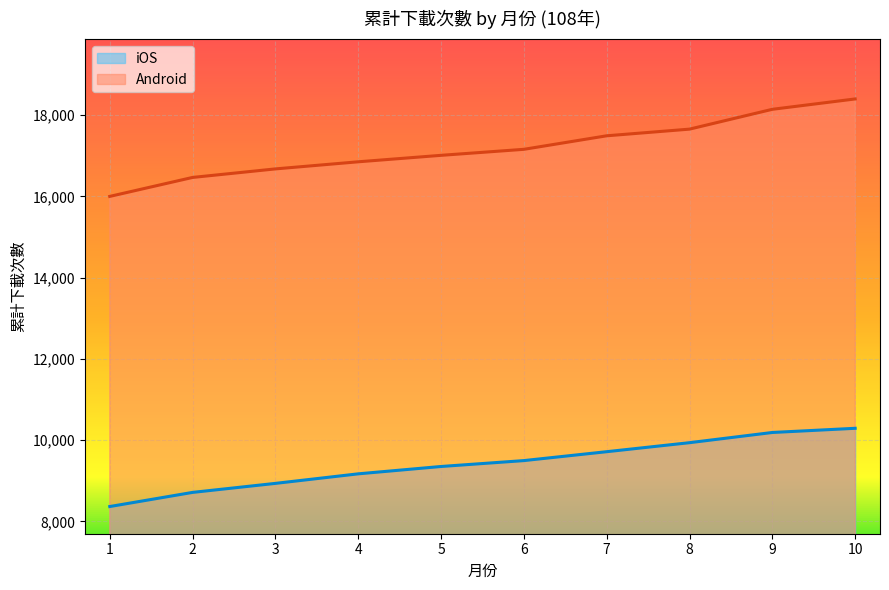

True or false: Android has more than 2 interior local peaks.

False